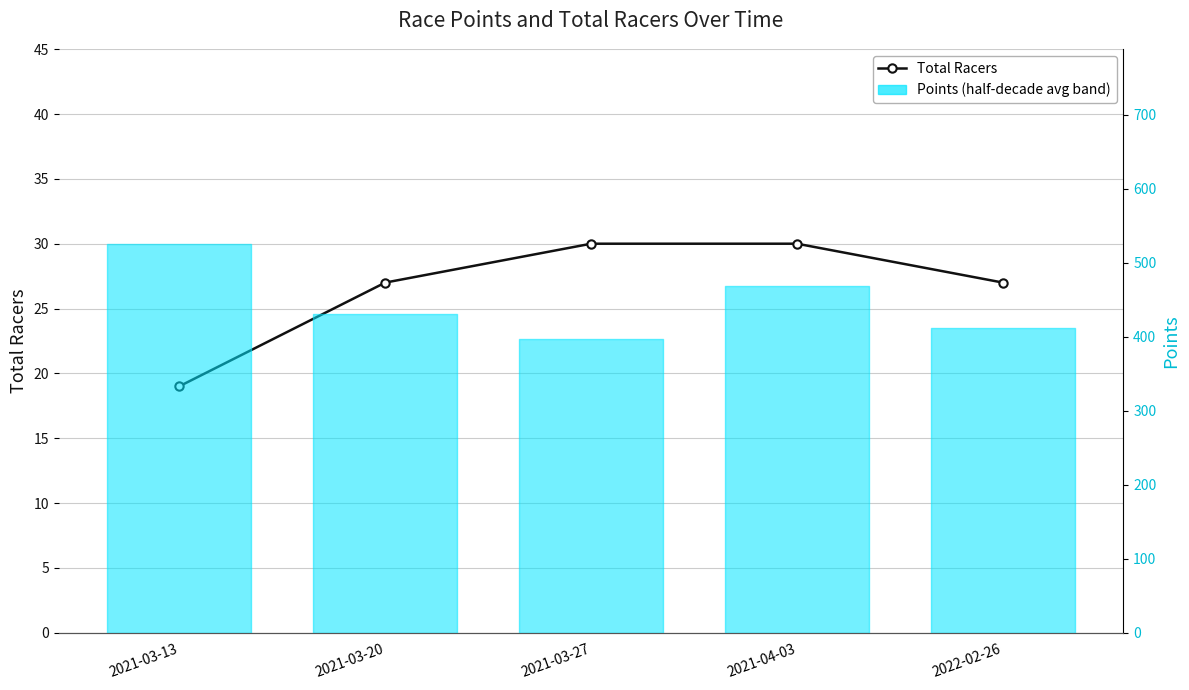

What is the sum of all Points values?

2234.7